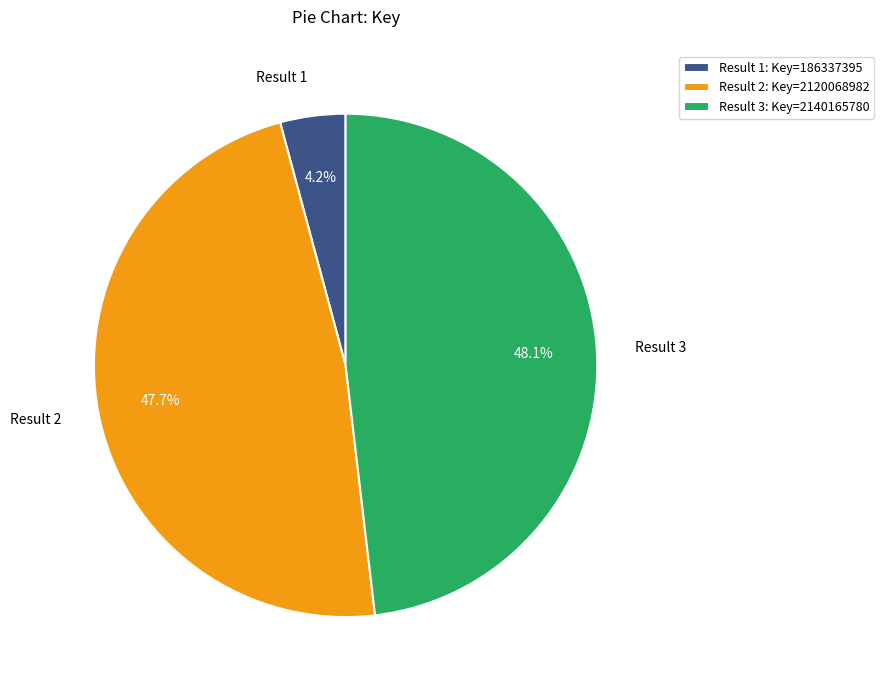

Between Result 2 and Result 1, which is larger?

Result 2